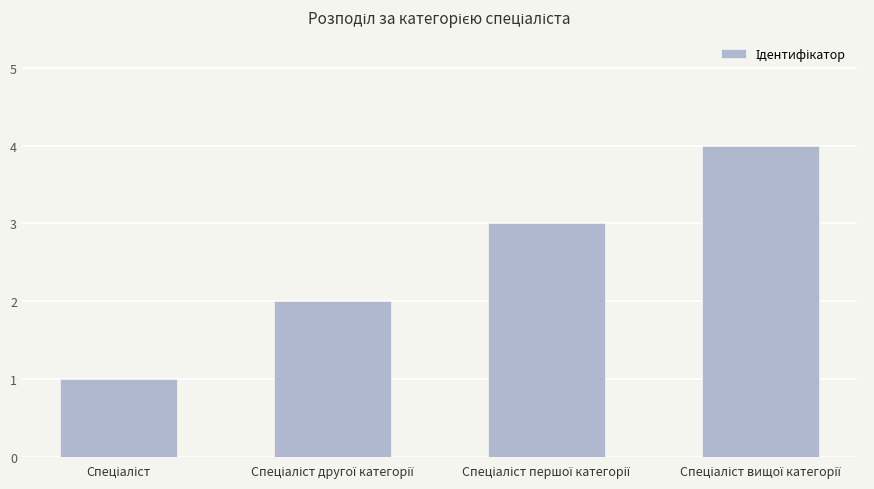

What is the minimum value shown in the chart?

1